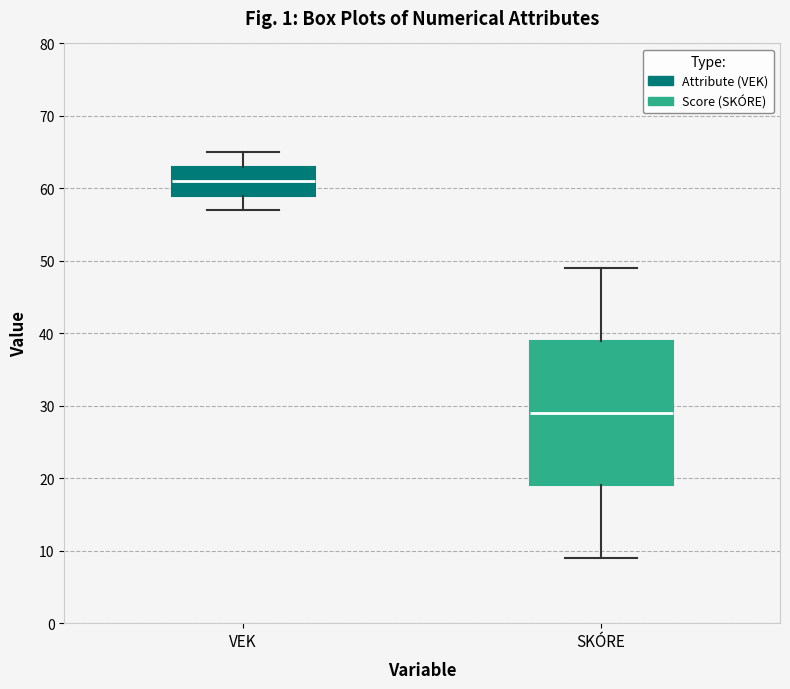

Comparing the boxes themselves (not the whiskers), which one is the tallest?

SKÓRE